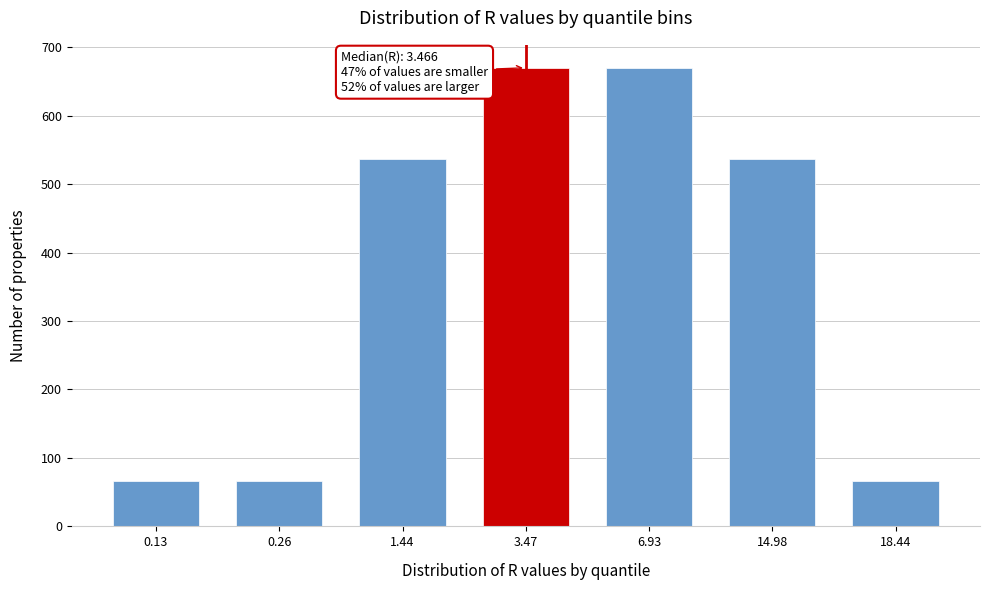

Reading right to left, extract all data points from this chart.

18.44=67	14.98=536	6.93=670	3.47=670	1.44=536	0.26=67	0.13=67